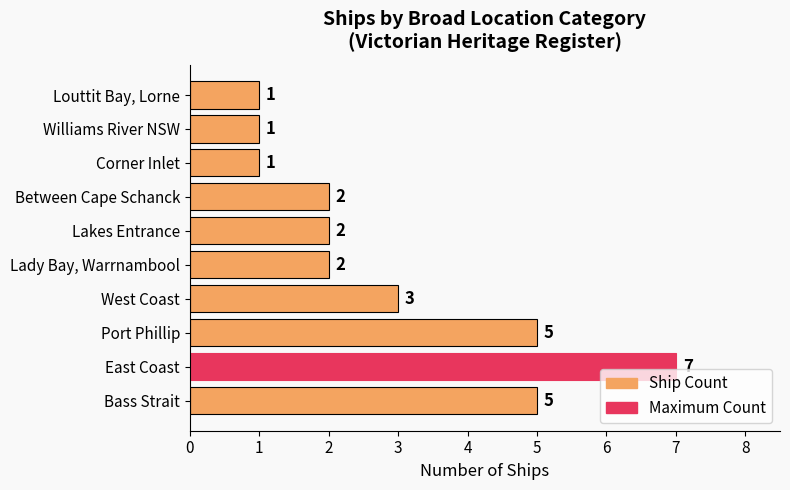

Count the number of categories in the chart.

10